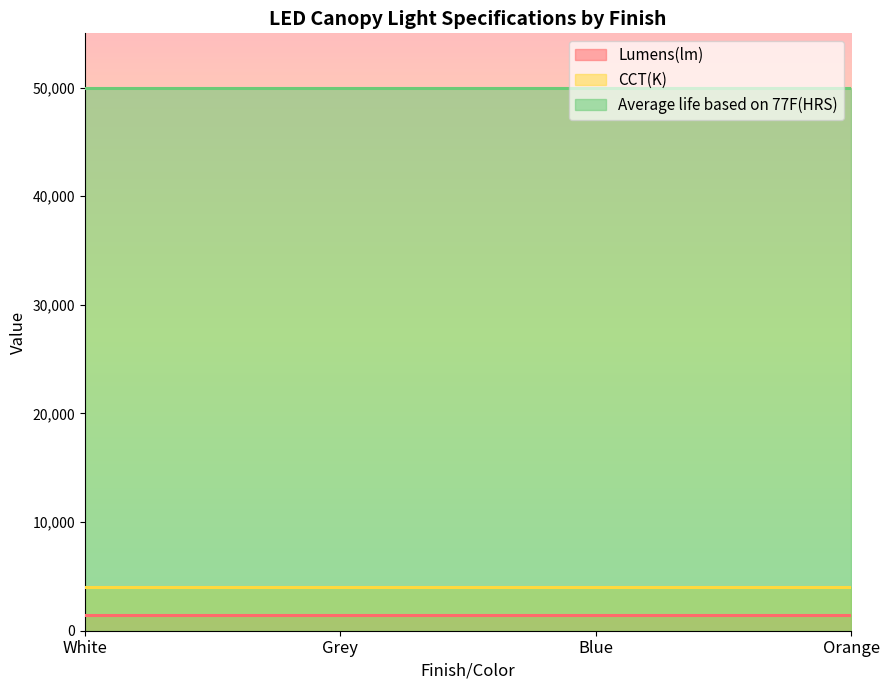

What is the label of the 1st point from the right?

Orange